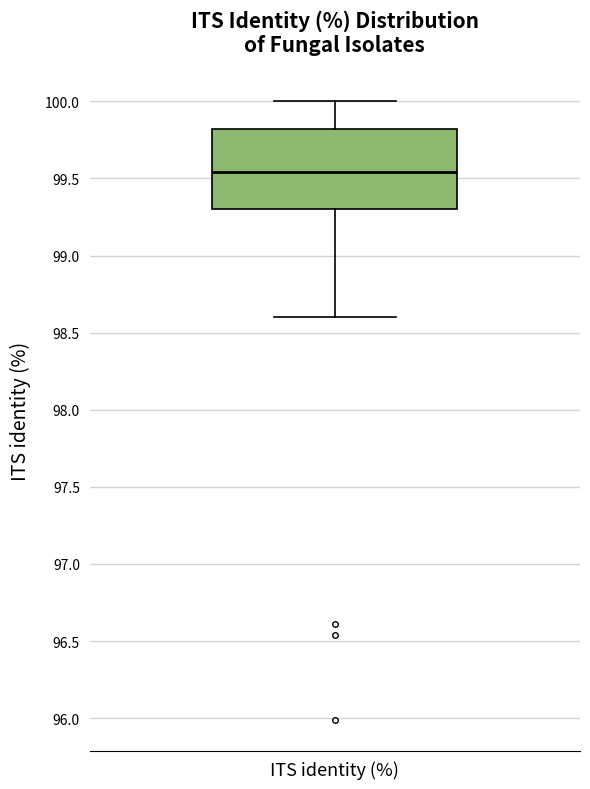

Transcribe this box plot: give where the median line is, the range the box spans, and where the two whiskers end, as read against the y-axis. The values are not printed on the chart, so give them approximately, as read against the axis.

median 99.55, box 99.30 to 99.80, whiskers 98.60 to 100.00